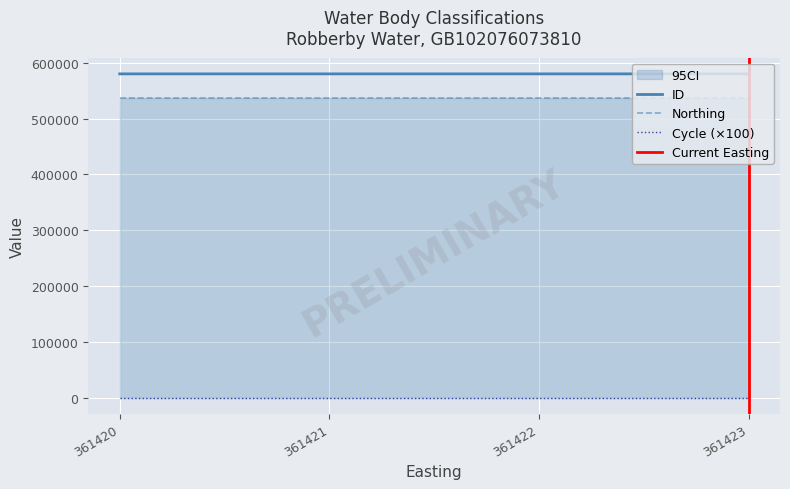

At which category is the sum across all series the highest?

361423